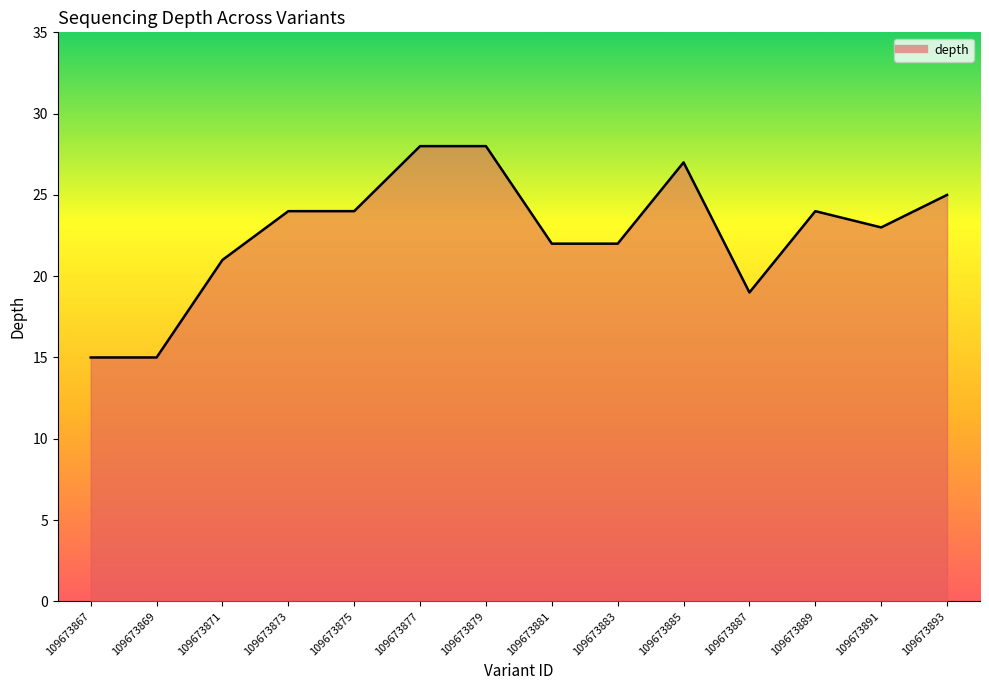

How many lines are shown in the chart?

1